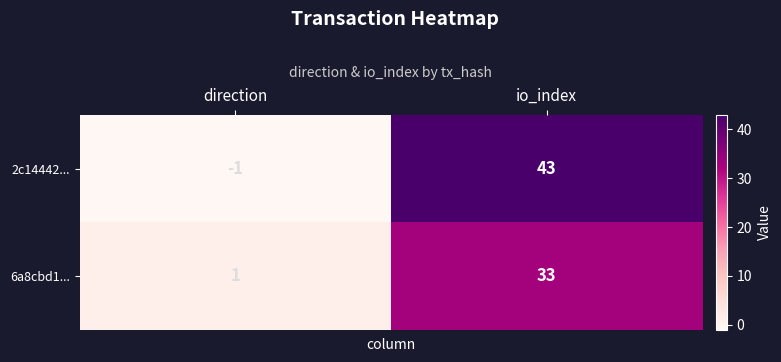

What is the difference between the maximum and minimum values in the 6a8cbd1... series?

32